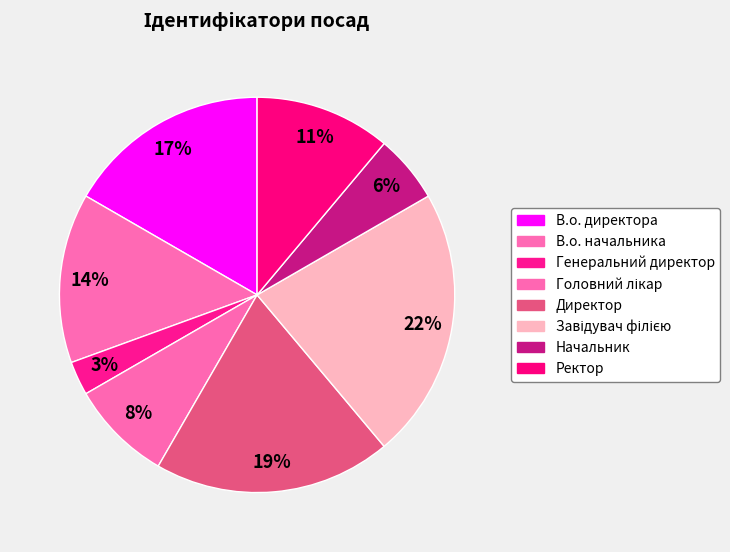

Does any single category account for the majority?

No